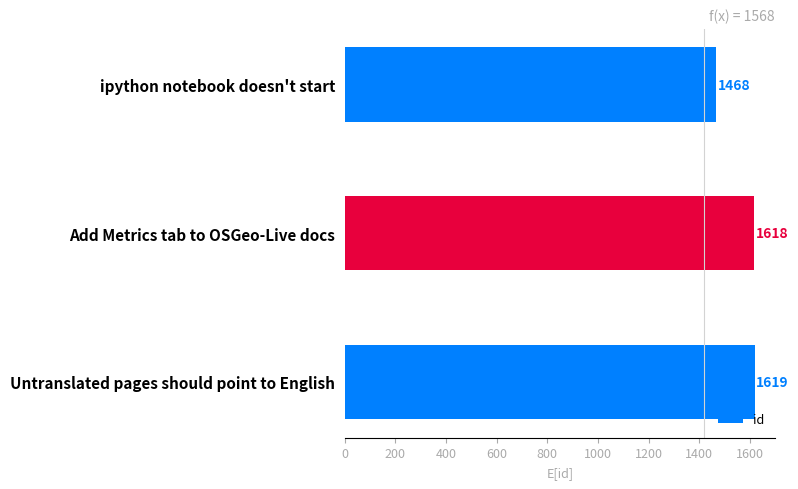

List the labels in order of value, largest first.

Untranslated pages should point to English, Add Metrics tab to OSGeo-Live docs, ipython notebook doesn't start